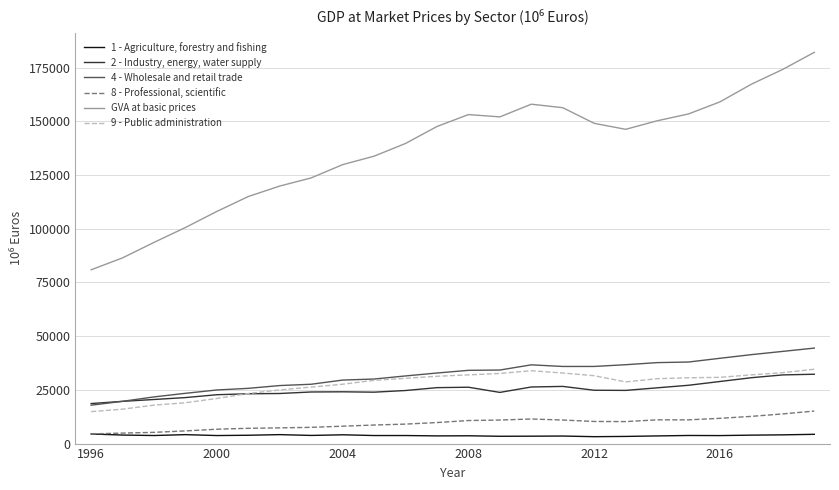

Which series has the largest total across all categories?

GVA at basic prices